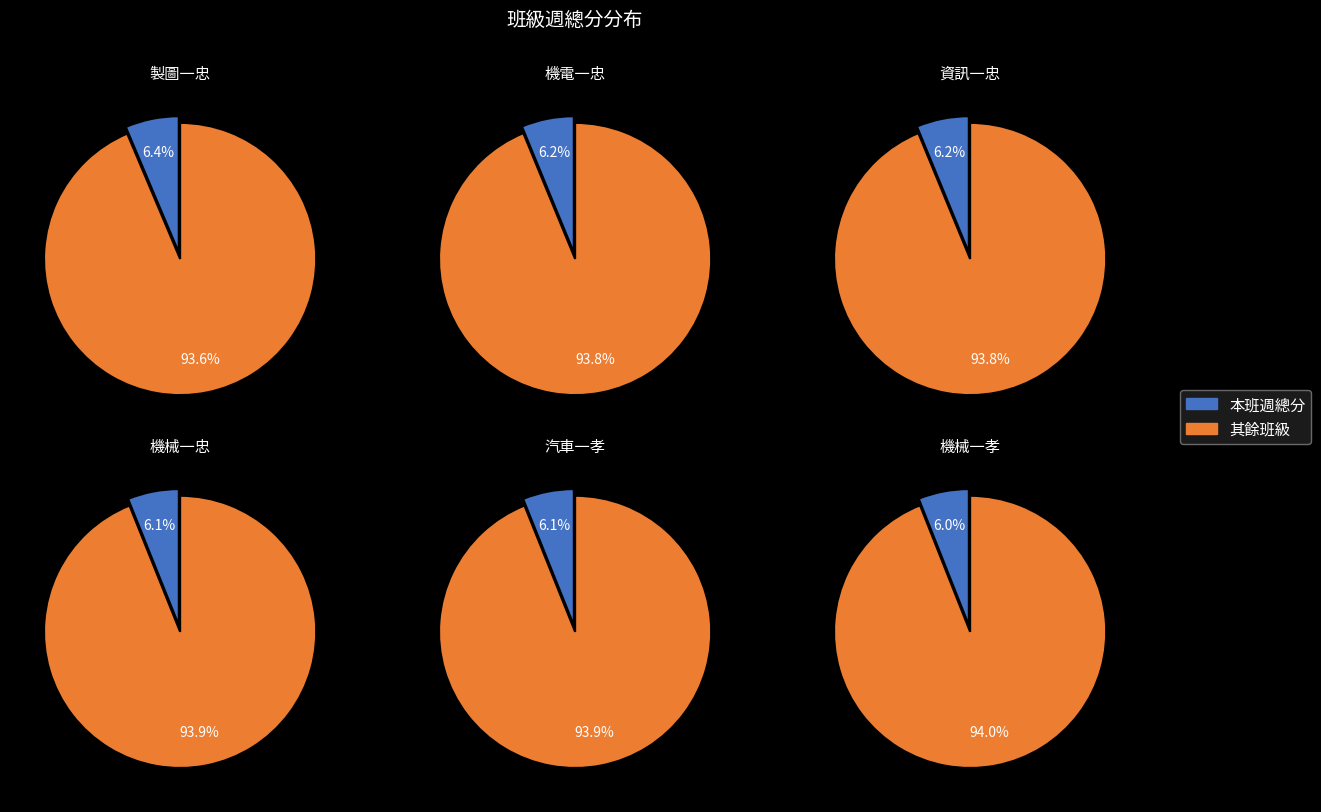

To the nearest percent, what portion does 資訊一忠 represent?

6%